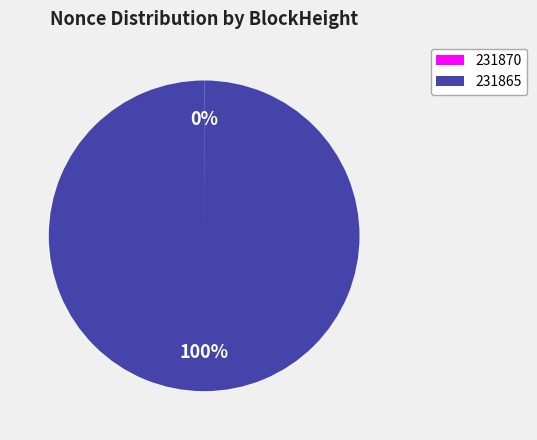

Is there a majority slice in this chart?

Yes